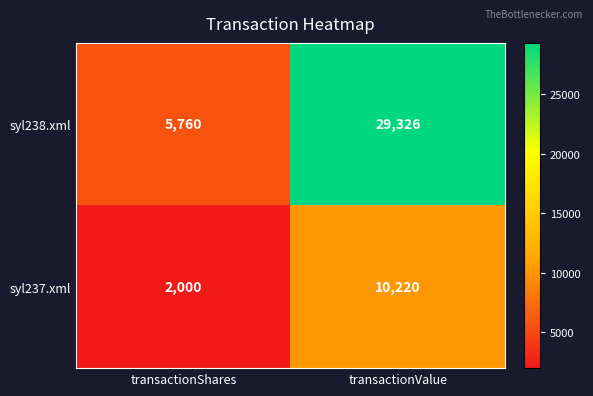

Rank the series at transactionShares from highest to lowest value.

syl238.xml, syl237.xml